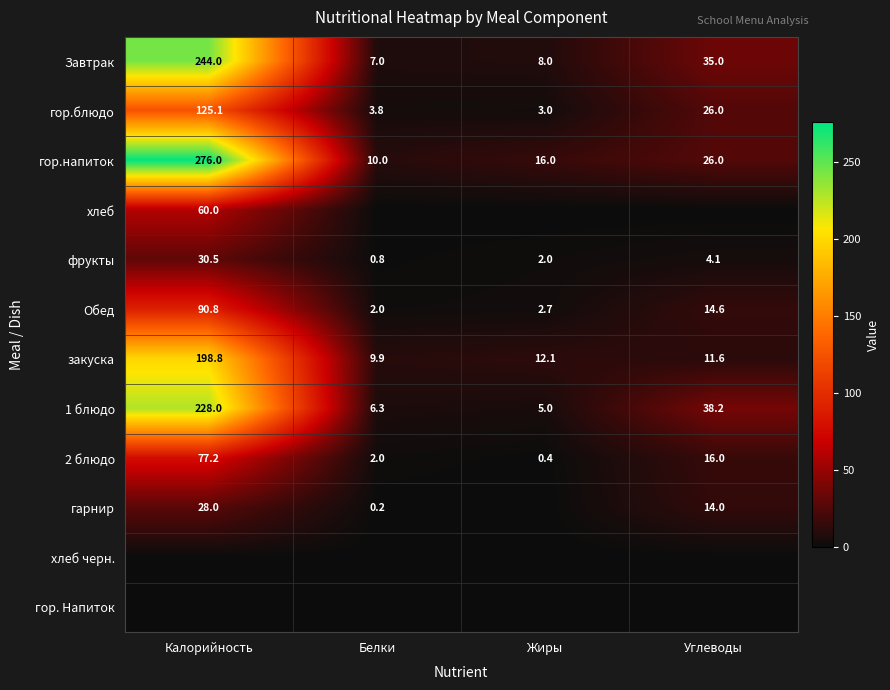

What is the average value of the 1 блюдо series?

69.4